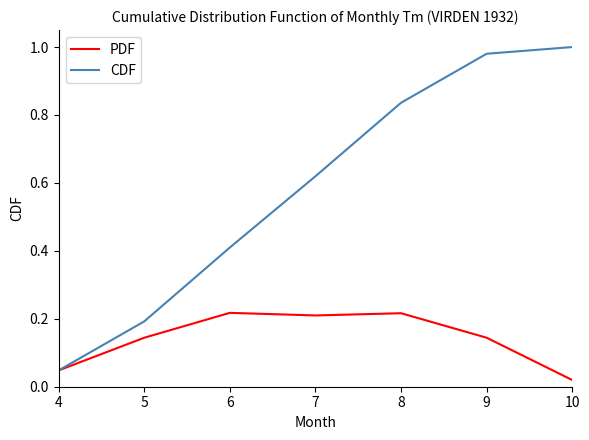

How many lines are shown in the chart?

2